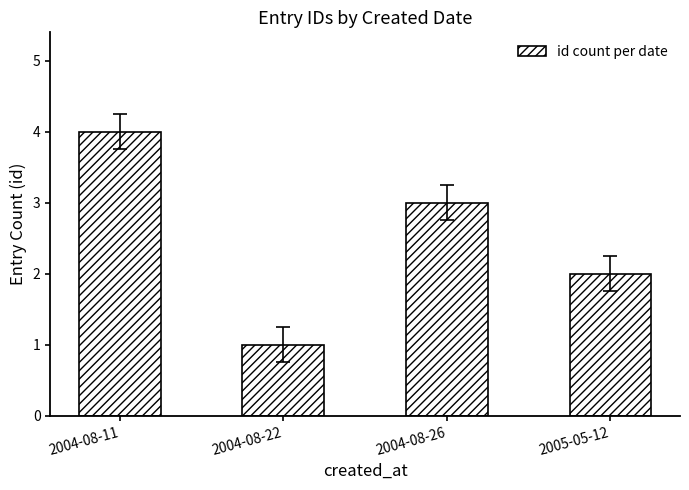

Count the number of data series in this chart.

1